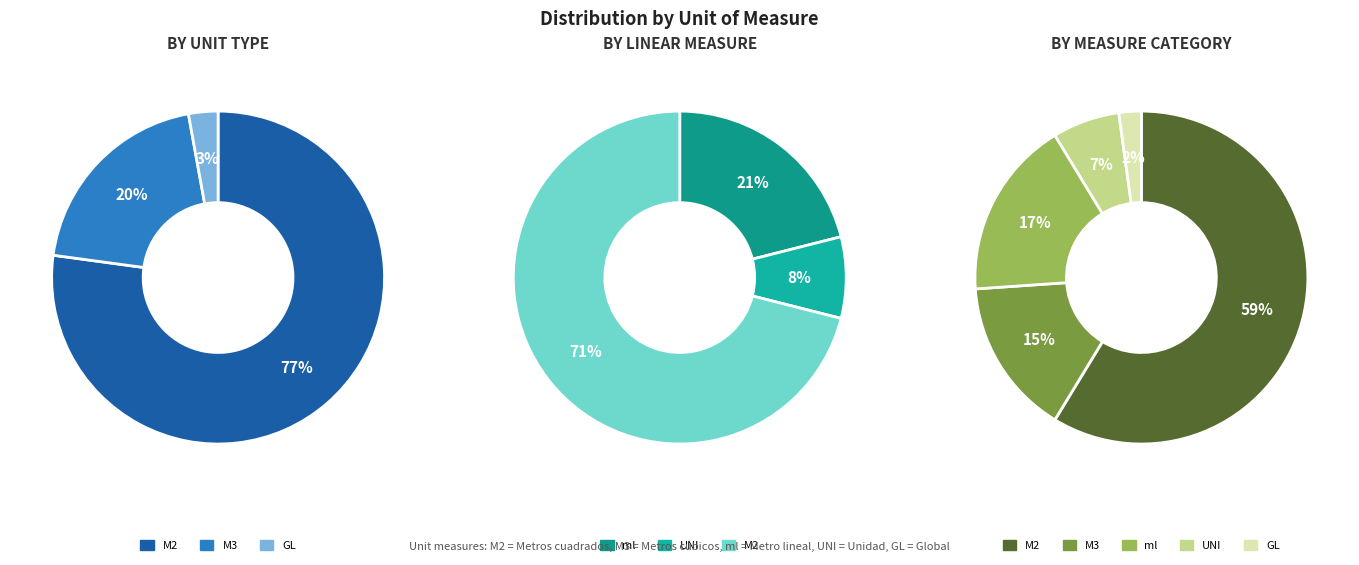

What percentage do M3 and ml together represent?

32.6%